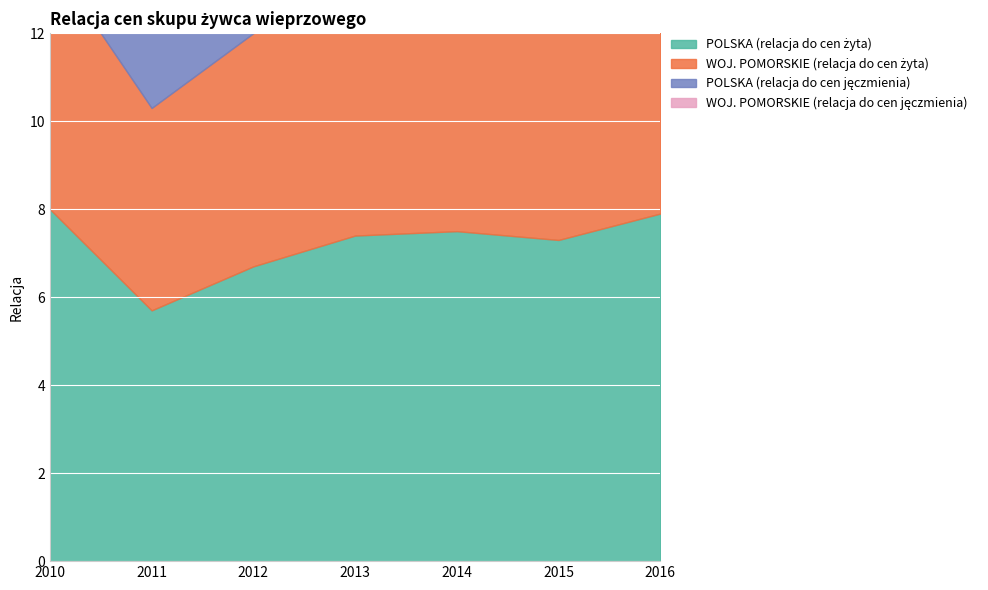

Which series has the largest range (max minus min)?

WOJ. POMORSKIE (relacja do cen żyta)